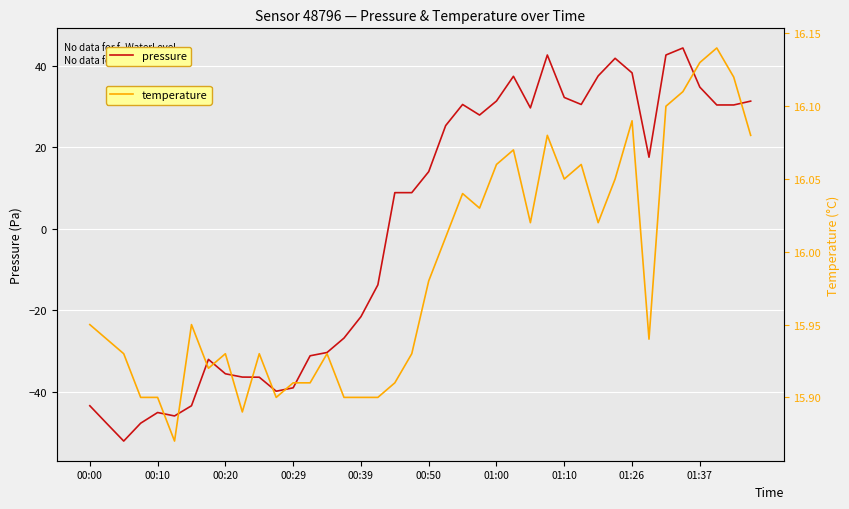

What is the lowest value of the pressure series?

-52.0